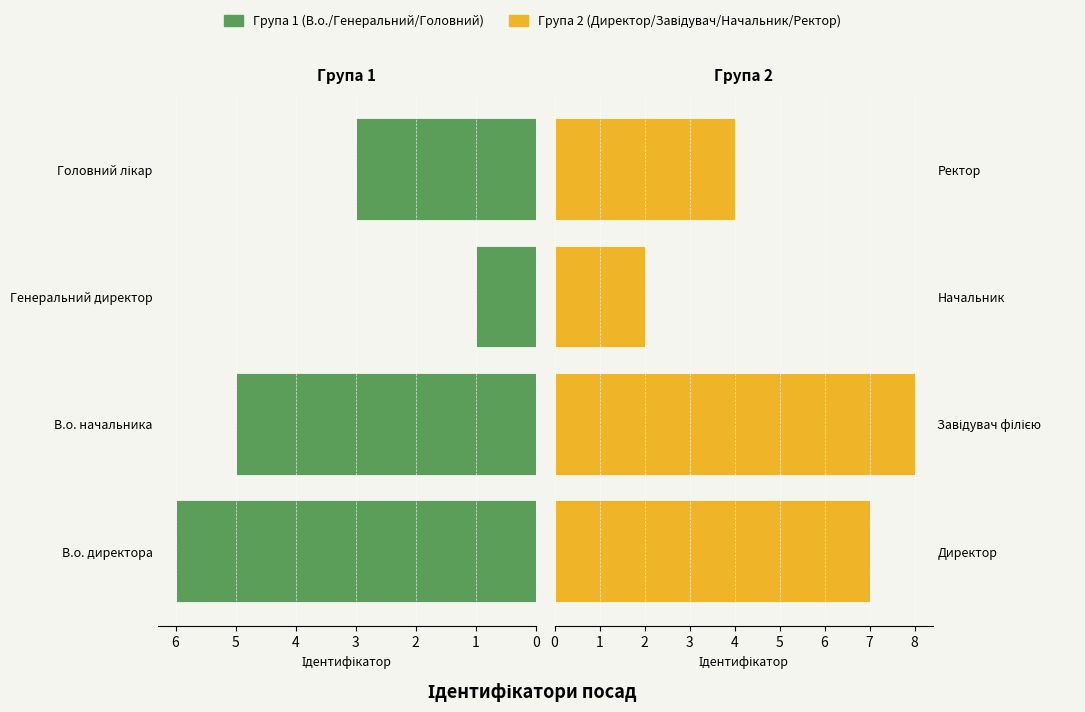

Which series changed the most between 0 and 1?

Група 1 (В.о./Генеральний/Головний)